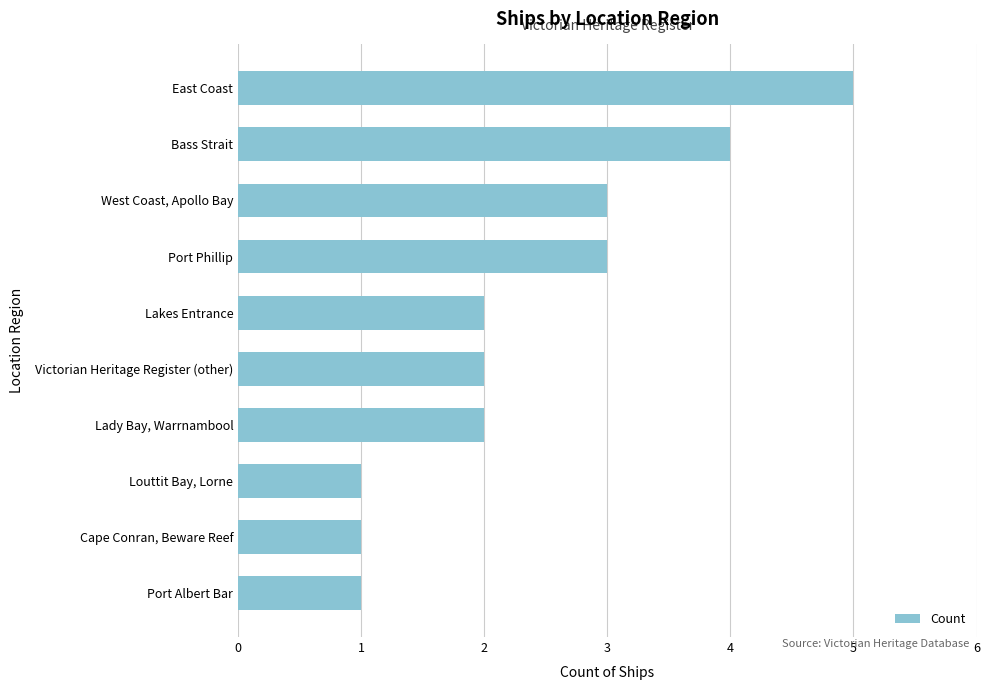

What is the maximum value shown in the chart?

5